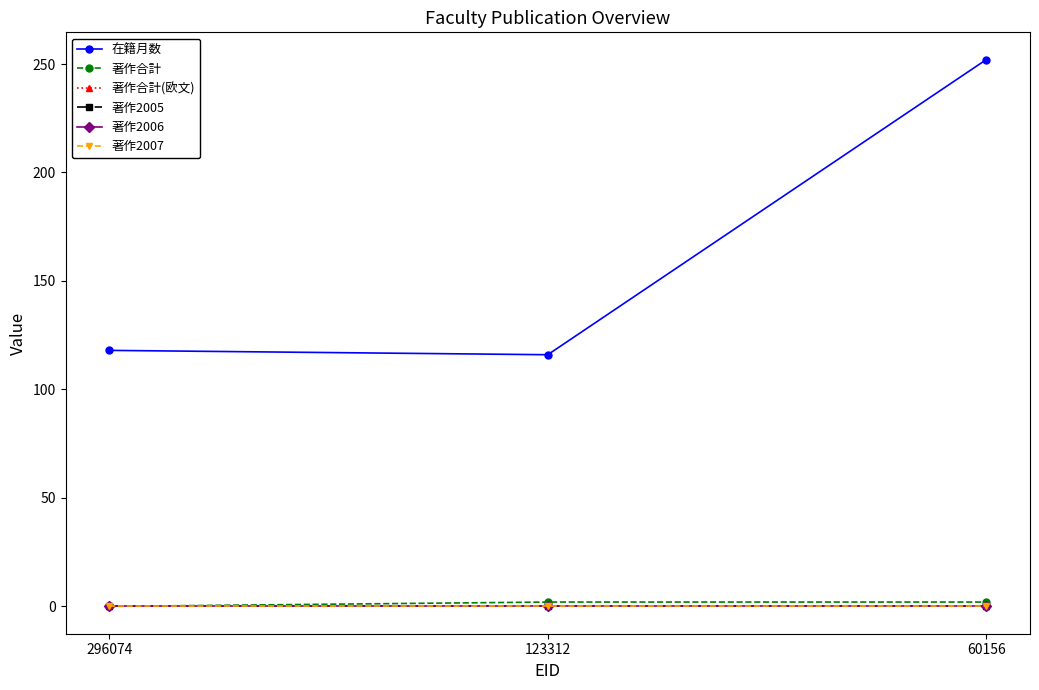

Does the chart have visible grid lines?

No